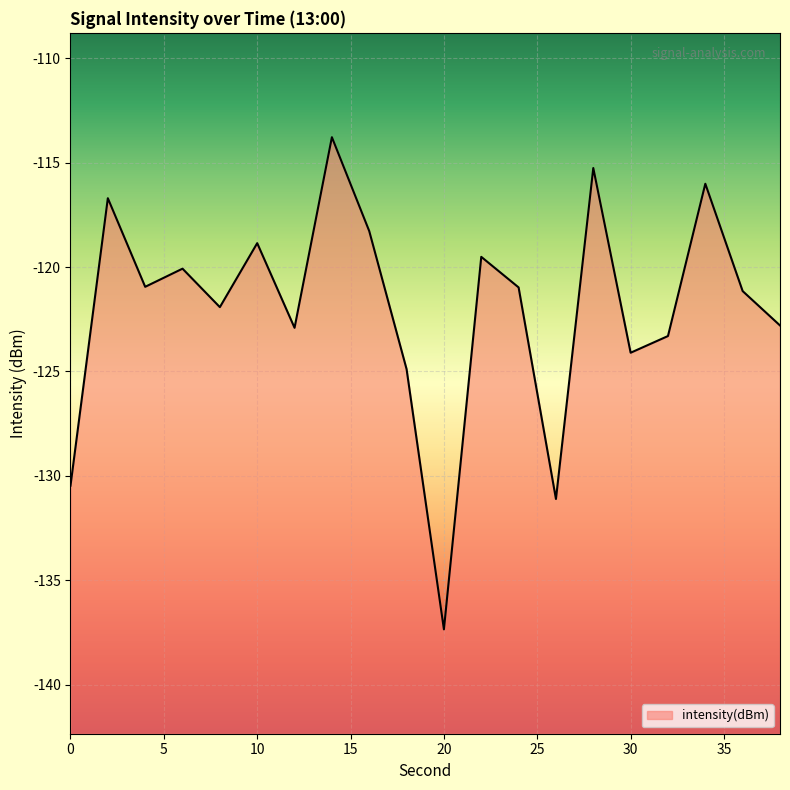

Reading left to right, list all the values displayed in this chart.

0=-130.5	2=-116.7	4=-120.9	6=-120.1	8=-121.9	10=-118.9	12=-122.9	14=-113.8	16=-118.3	18=-124.9	20=-137.4	22=-119.5	24=-121.0	26=-131.1	28=-115.3	30=-124.1	32=-123.3	34=-116.0	36=-121.1	38=-122.8